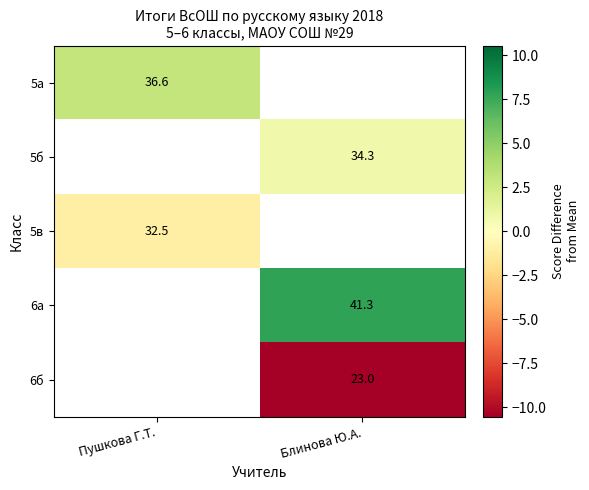

Is the value of 6а at Блинова Ю.А. greater than the value of 5а at Пушкова Г.Т.?

Yes